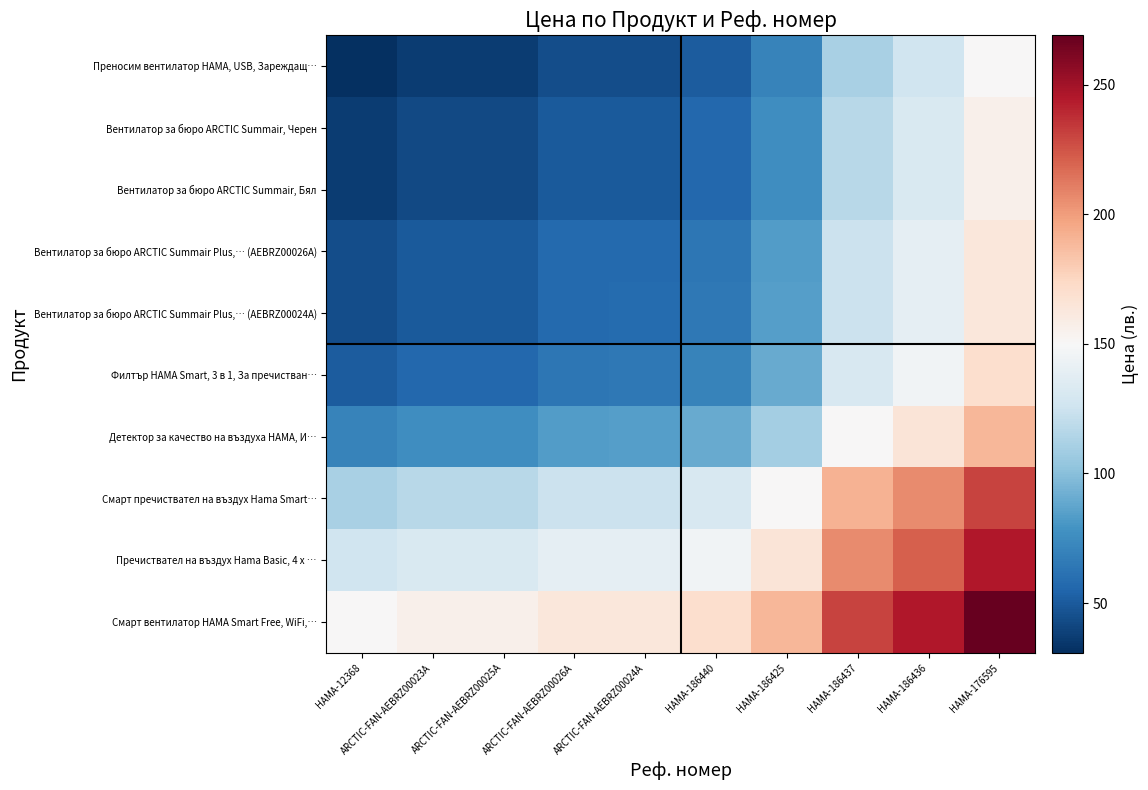

Reading left to right, extract all data points from this chart.

Преносим вентилатор HAMA, USB, Зареждащ…: HAMA-12368=30.8	ARCTIC-FAN-AEBRZ00023A=36.5	ARCTIC-FAN-AEBRZ00025A=36.5	ARCTIC-FAN-AEBRZ00026A=43.9	ARCTIC-FAN-AEBRZ00024A=44.5	HAMA-186440=50.5	HAMA-186425=70.2	HAMA-186437=110.9	HAMA-186436=125.8	HAMA-176595=149.9
Вентилатор за бюро ARCTIC Summair, Черен: HAMA-12368=36.5	ARCTIC-FAN-AEBRZ00023A=42.3	ARCTIC-FAN-AEBRZ00025A=42.3	ARCTIC-FAN-AEBRZ00026A=49.6	ARCTIC-FAN-AEBRZ00024A=50.3	HAMA-186440=56.3	HAMA-186425=76.0	HAMA-186437=116.7	HAMA-186436=131.6	HAMA-176595=155.7
Вентилатор за бюро ARCTIC Summair, Бял: HAMA-12368=36.5	ARCTIC-FAN-AEBRZ00023A=42.3	ARCTIC-FAN-AEBRZ00025A=42.3	ARCTIC-FAN-AEBRZ00026A=49.6	ARCTIC-FAN-AEBRZ00024A=50.3	HAMA-186440=56.3	HAMA-186425=76.0	HAMA-186437=116.7	HAMA-186436=131.6	HAMA-176595=155.7
Вентилатор за бюро ARCTIC Summair Plus,… (AEBRZ00026A): HAMA-12368=43.9	ARCTIC-FAN-AEBRZ00023A=49.6	ARCTIC-FAN-AEBRZ00025A=49.6	ARCTIC-FAN-AEBRZ00026A=57.0	ARCTIC-FAN-AEBRZ00024A=57.6	HAMA-186440=63.6	HAMA-186425=83.3	HAMA-186437=124.0	HAMA-186436=138.9	HAMA-176595=163.0
Вентилатор за бюро ARCTIC Summair Plus,… (AEBRZ00024A): HAMA-12368=44.5	ARCTIC-FAN-AEBRZ00023A=50.3	ARCTIC-FAN-AEBRZ00025A=50.3	ARCTIC-FAN-AEBRZ00026A=57.6	ARCTIC-FAN-AEBRZ00024A=58.3	HAMA-186440=64.3	HAMA-186425=84.0	HAMA-186437=124.7	HAMA-186436=139.5	HAMA-176595=163.7
Филтър HAMA Smart, 3 в 1, За пречистван…: HAMA-12368=50.5	ARCTIC-FAN-AEBRZ00023A=56.3	ARCTIC-FAN-AEBRZ00025A=56.3	ARCTIC-FAN-AEBRZ00026A=63.6	ARCTIC-FAN-AEBRZ00024A=64.3	HAMA-186440=70.3	HAMA-186425=90.0	HAMA-186437=130.7	HAMA-186436=145.6	HAMA-176595=169.7
Детектор за качество на въздуха HAMA, И…: HAMA-12368=70.2	ARCTIC-FAN-AEBRZ00023A=76.0	ARCTIC-FAN-AEBRZ00025A=76.0	ARCTIC-FAN-AEBRZ00026A=83.3	ARCTIC-FAN-AEBRZ00024A=84.0	HAMA-186440=90.0	HAMA-186425=109.7	HAMA-186437=150.4	HAMA-186436=165.2	HAMA-176595=189.3
Смарт пречиствател на въздух Hama Smart…: HAMA-12368=110.9	ARCTIC-FAN-AEBRZ00023A=116.7	ARCTIC-FAN-AEBRZ00025A=116.7	ARCTIC-FAN-AEBRZ00026A=124.0	ARCTIC-FAN-AEBRZ00024A=124.7	HAMA-186440=130.7	HAMA-186425=150.4	HAMA-186437=191.1	HAMA-186436=205.9	HAMA-176595=230.0
Пречиствател на въздух Hama Basic, 4 x …: HAMA-12368=125.8	ARCTIC-FAN-AEBRZ00023A=131.6	ARCTIC-FAN-AEBRZ00025A=131.6	ARCTIC-FAN-AEBRZ00026A=138.9	ARCTIC-FAN-AEBRZ00024A=139.5	HAMA-186440=145.6	HAMA-186425=165.2	HAMA-186437=205.9	HAMA-186436=220.8	HAMA-176595=244.9
Смарт вентилатор HAMA Smart Free, WiFi,…: HAMA-12368=149.9	ARCTIC-FAN-AEBRZ00023A=155.7	ARCTIC-FAN-AEBRZ00025A=155.7	ARCTIC-FAN-AEBRZ00026A=163.0	ARCTIC-FAN-AEBRZ00024A=163.7	HAMA-186440=169.7	HAMA-186425=189.3	HAMA-186437=230.0	HAMA-186436=244.9	HAMA-176595=269.0